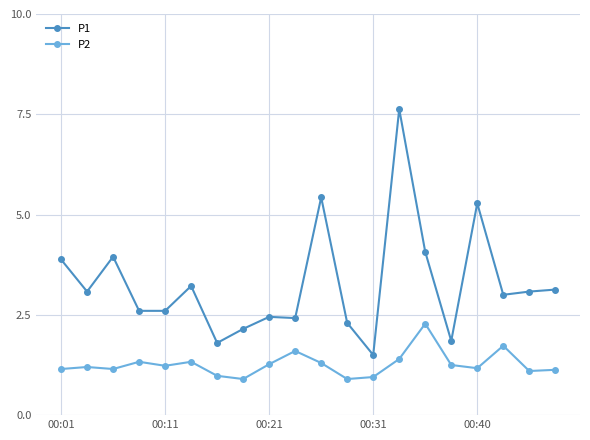

What is the difference between the second highest and second lowest values in the P2 series?

0.8